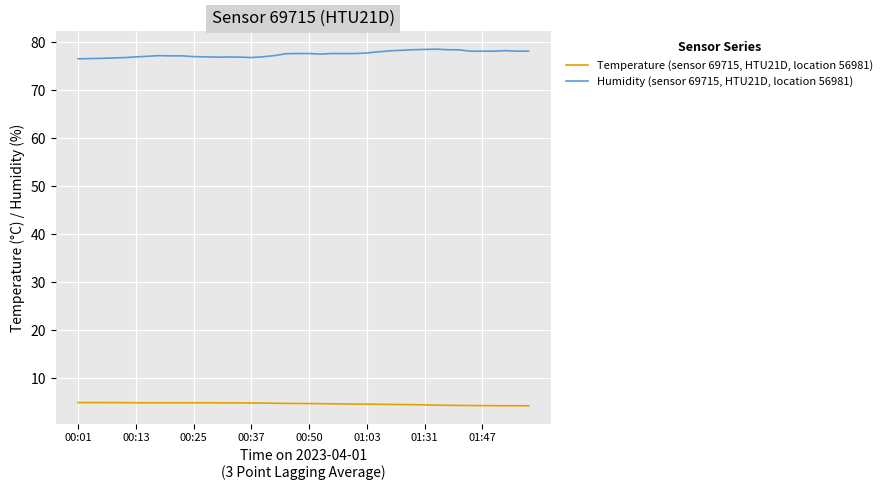

What is the difference between the maximum and minimum values in the Humidity (sensor 69715, HTU21D, location 56981) series?

2.0